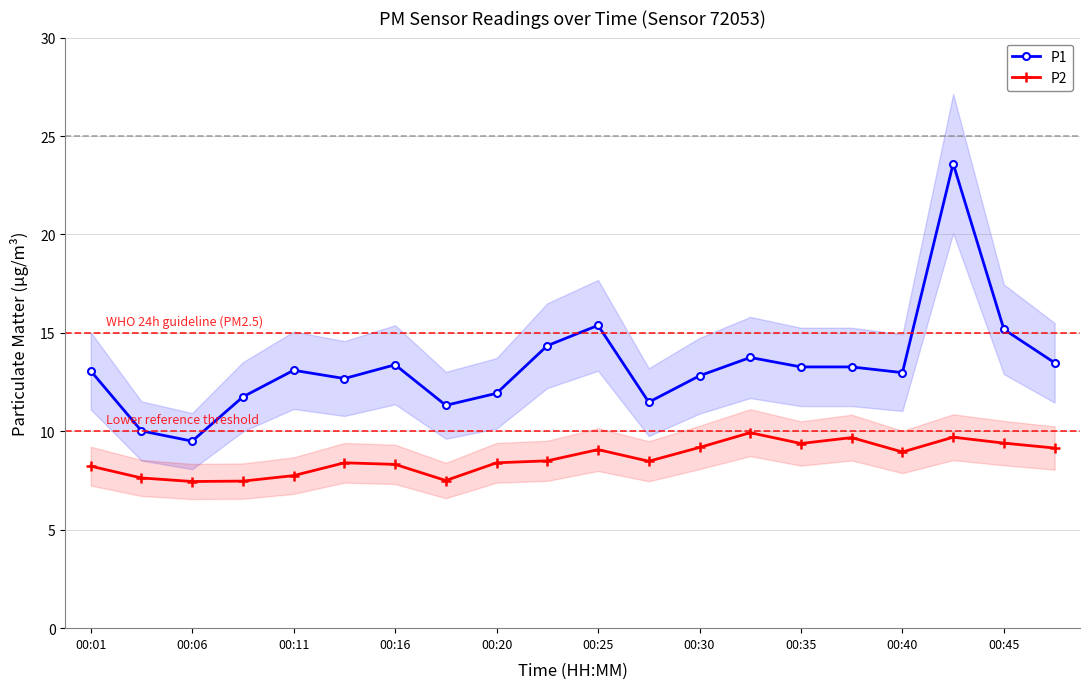

Does the chart have visible grid lines?

Yes